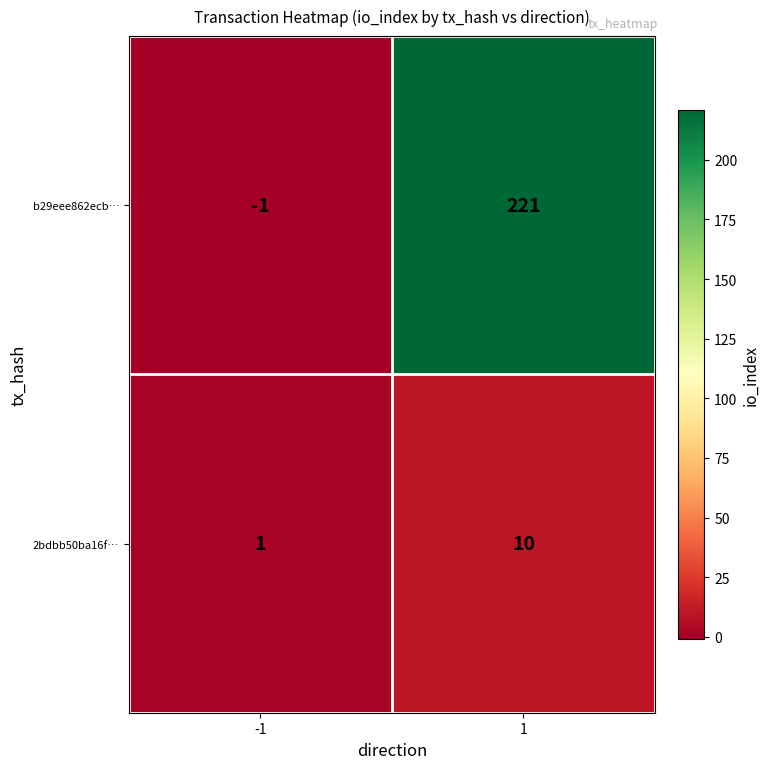

Reading left to right, what are all the values shown in this chart?

b29eee862ecb…: -1	221
2bdbb50ba16f…: 1	10